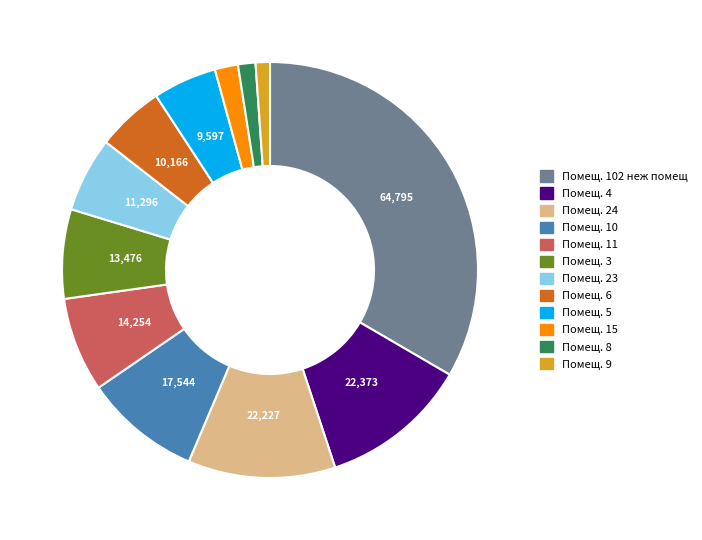

Does any single category account for the majority?

No